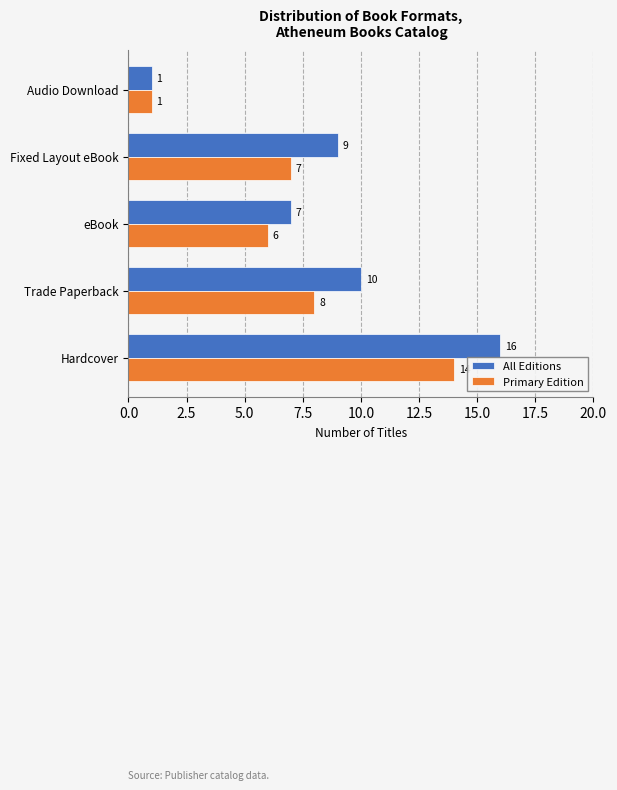

List the series in order of their overall mean, highest first.

All Editions, Primary Edition